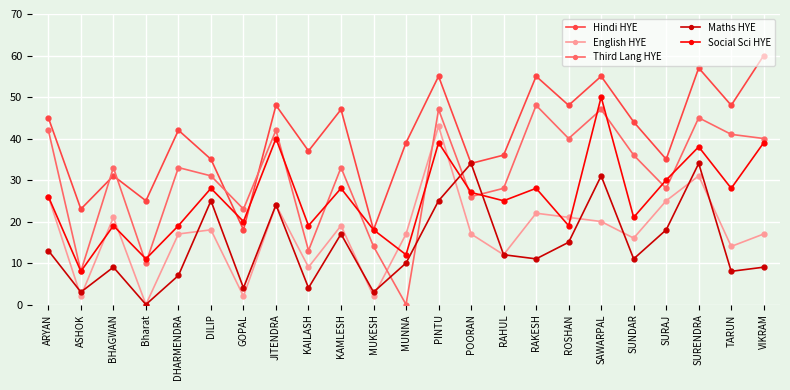

What are all the series names shown in the legend?

Hindi HYE, English HYE, Third Lang HYE, Maths HYE, Social Sci HYE